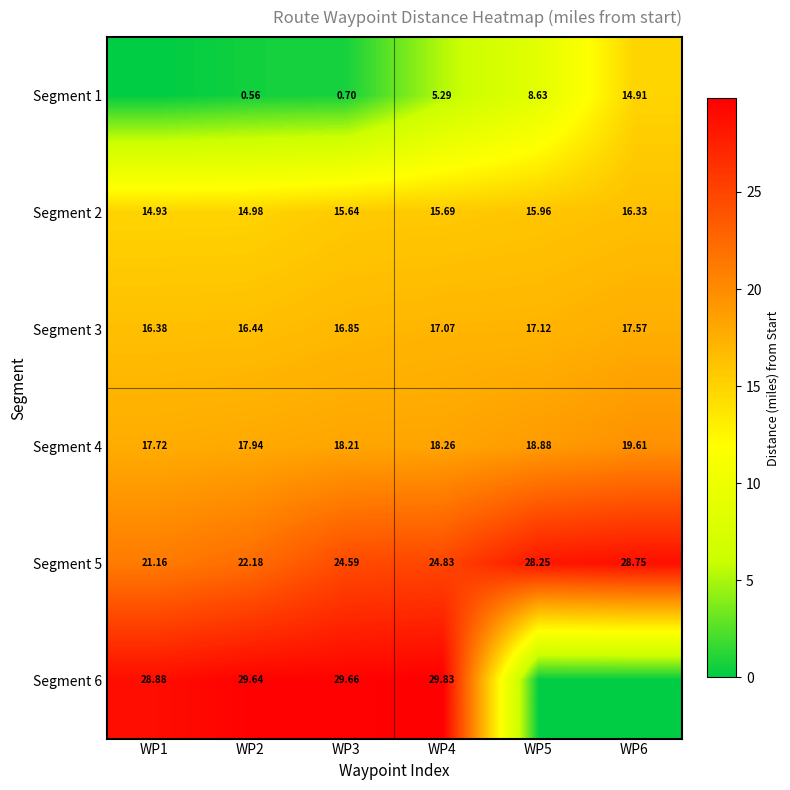

What is the total value across all series at WP3?

105.7